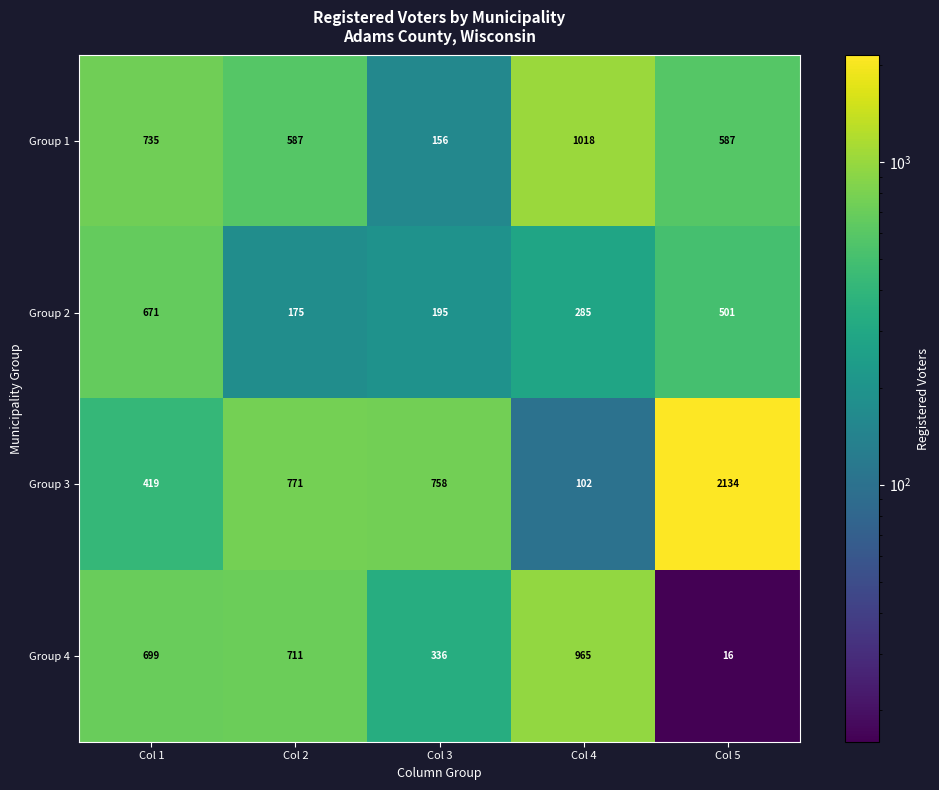

Which series has the largest total across all categories?

Group 3